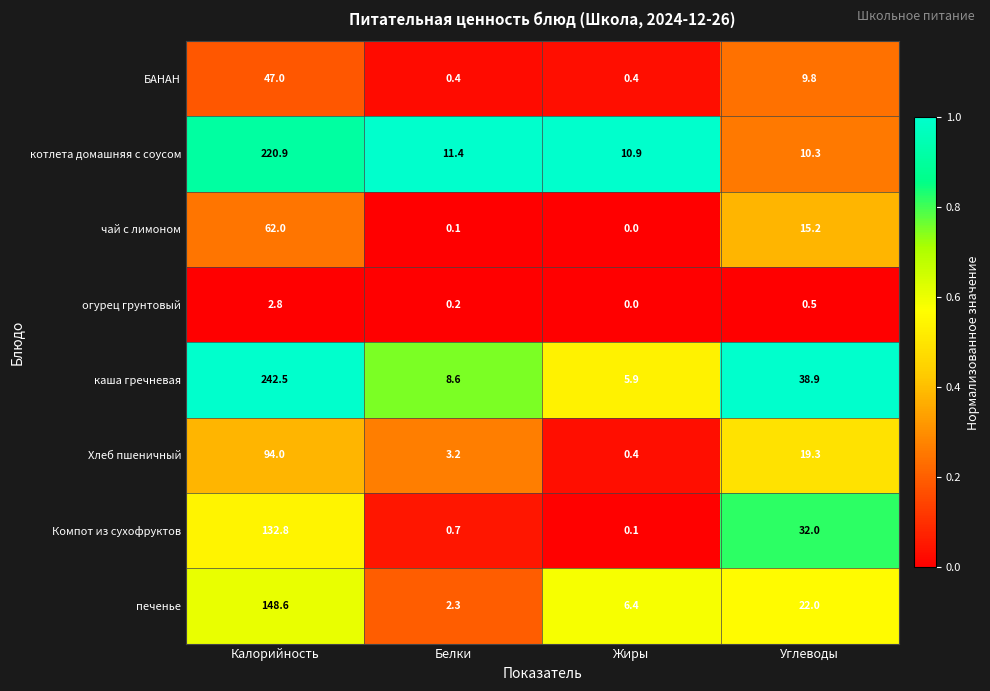

Which category has the lowest value across all series?

Жиры